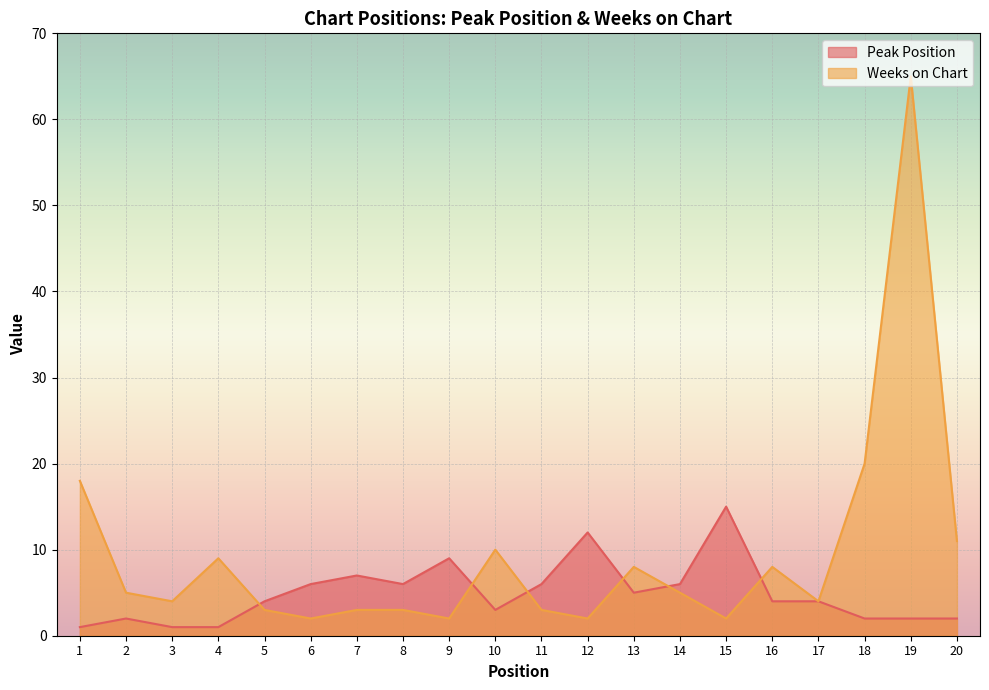

In Weeks on Chart, how many points are higher than both neighbors (excluding endpoints)?

5